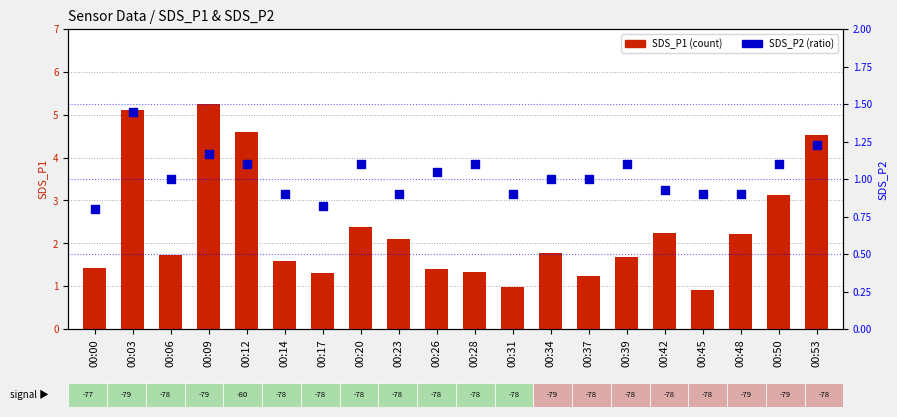

Which series reaches the maximum Y coordinate?

SDS_P1